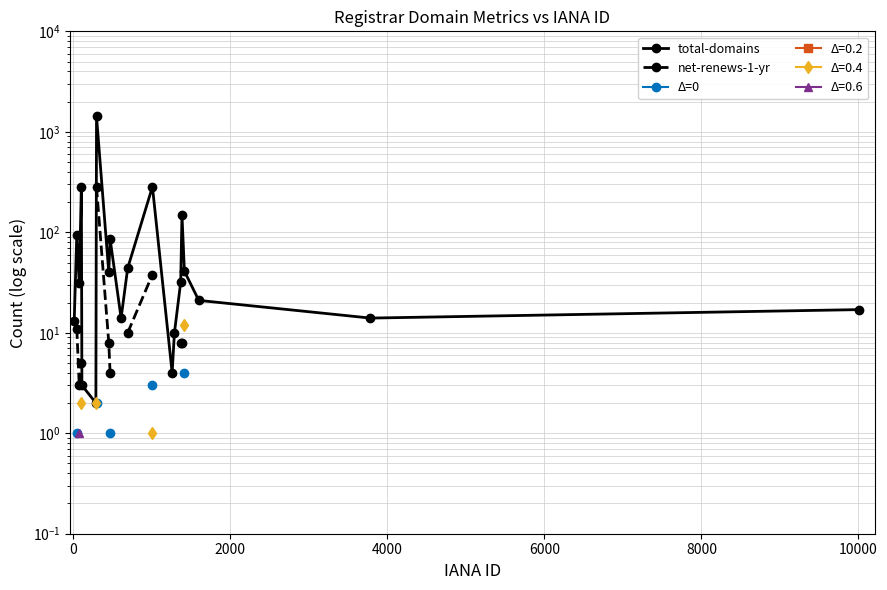

True or false: Δ=0 and total-domains intersect in this chart.

False